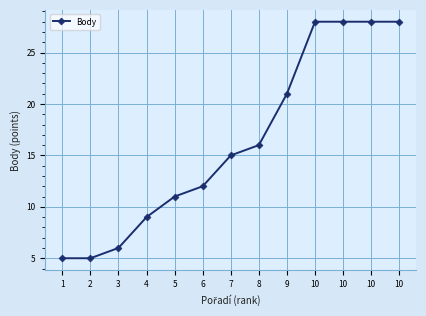

What is the change in value from 2 to 3?

+1